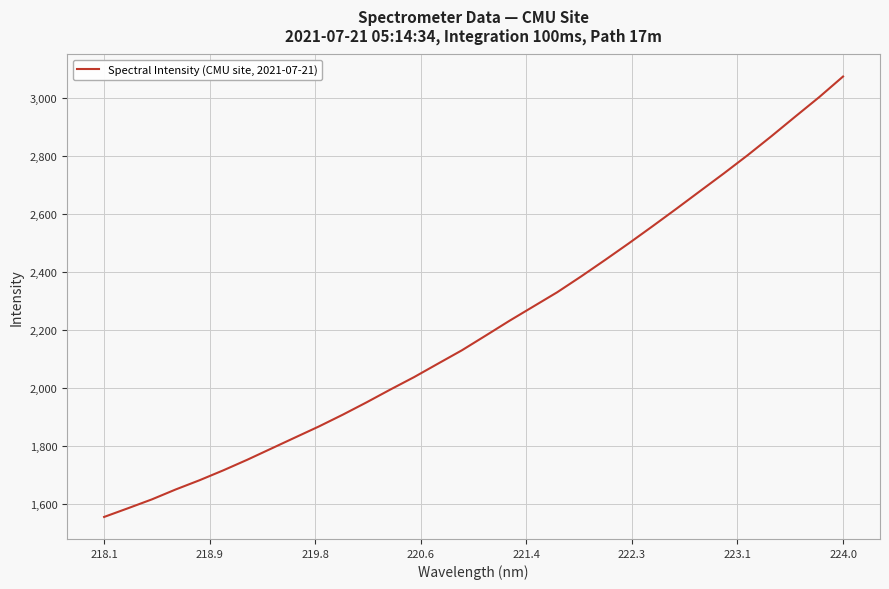

What is the smallest value displayed?

1553.6